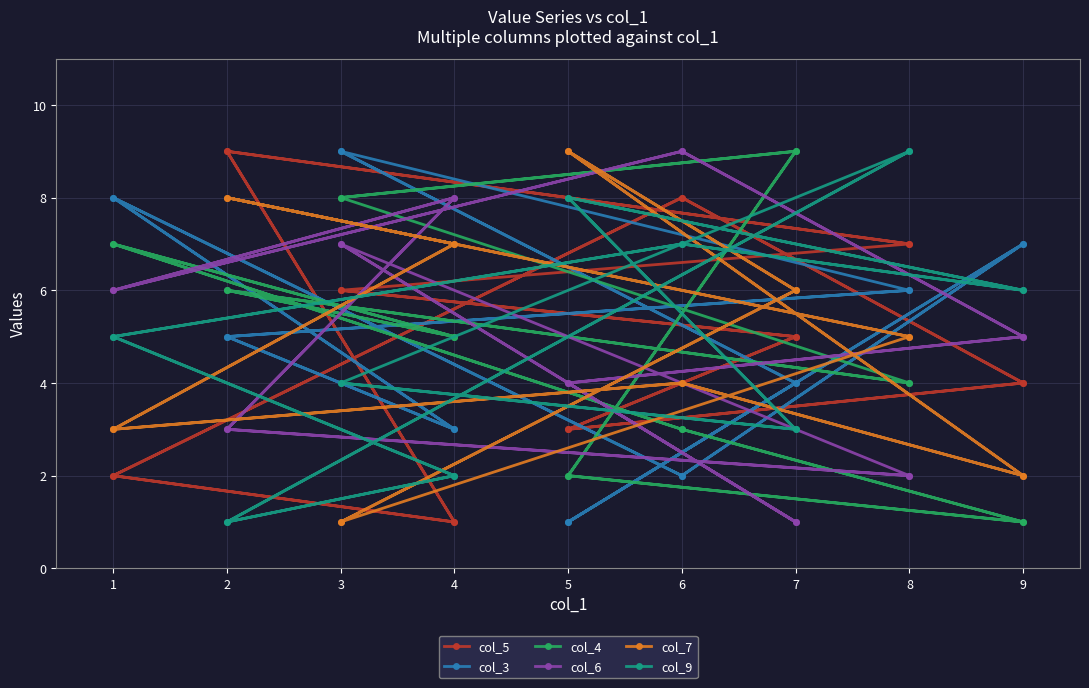

In col_5, how many points are lower than both neighbors (excluding endpoints)?

4